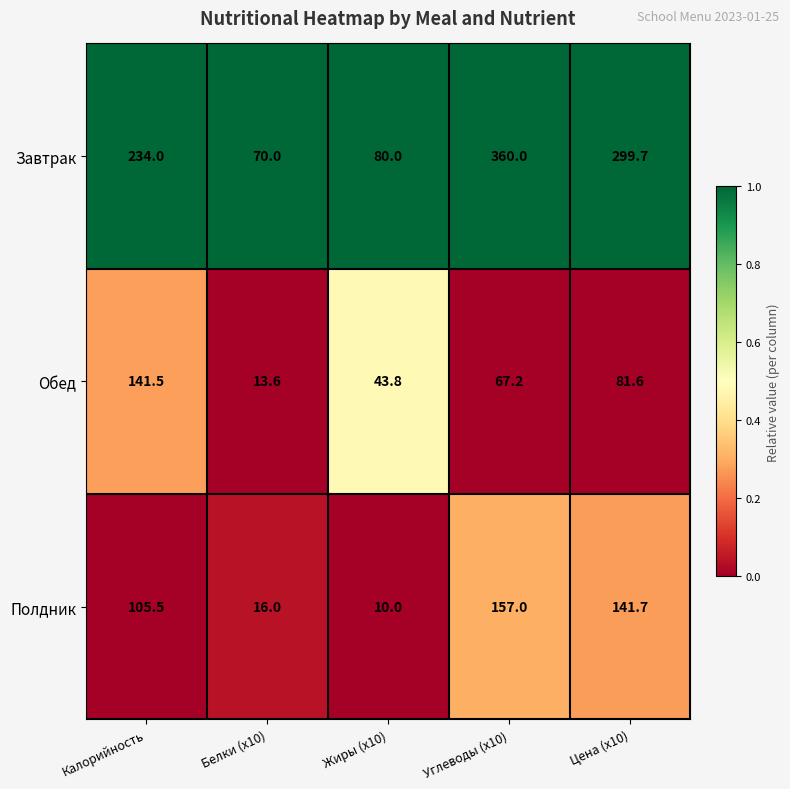

The value of Полдник at Углеводы (x10) is 63.8. True or false?

False